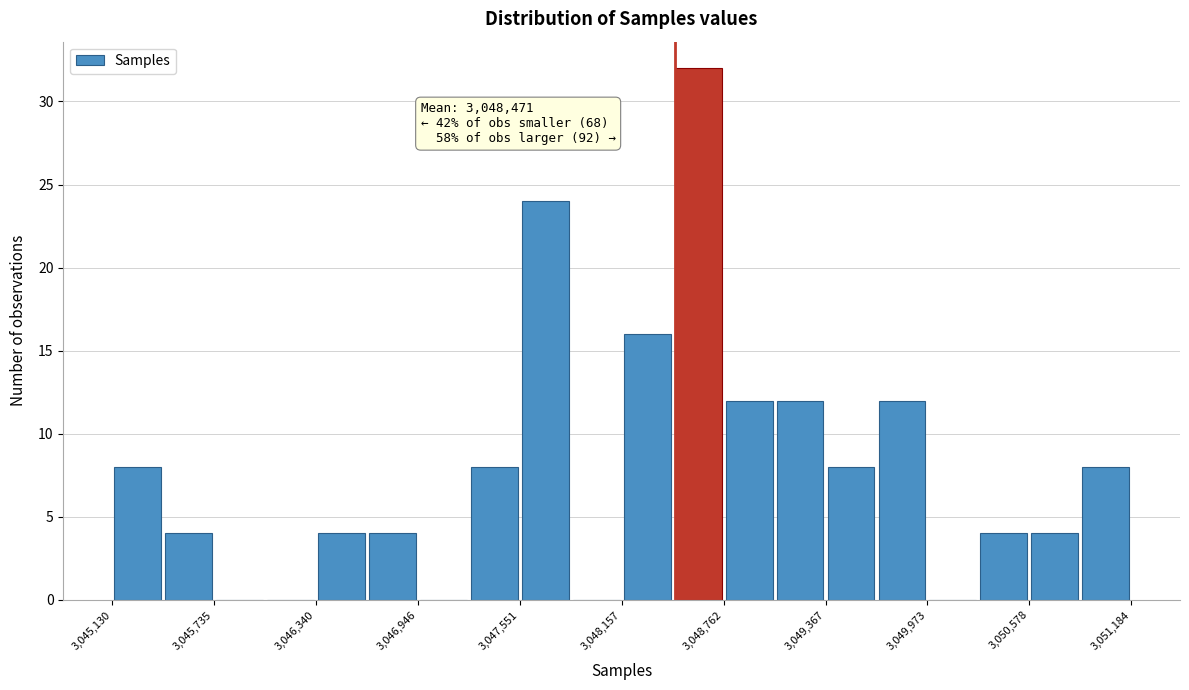

Around what value on the x-axis is the tallest bar? Give the approximate position of its centre, as read against the axis.

3048600